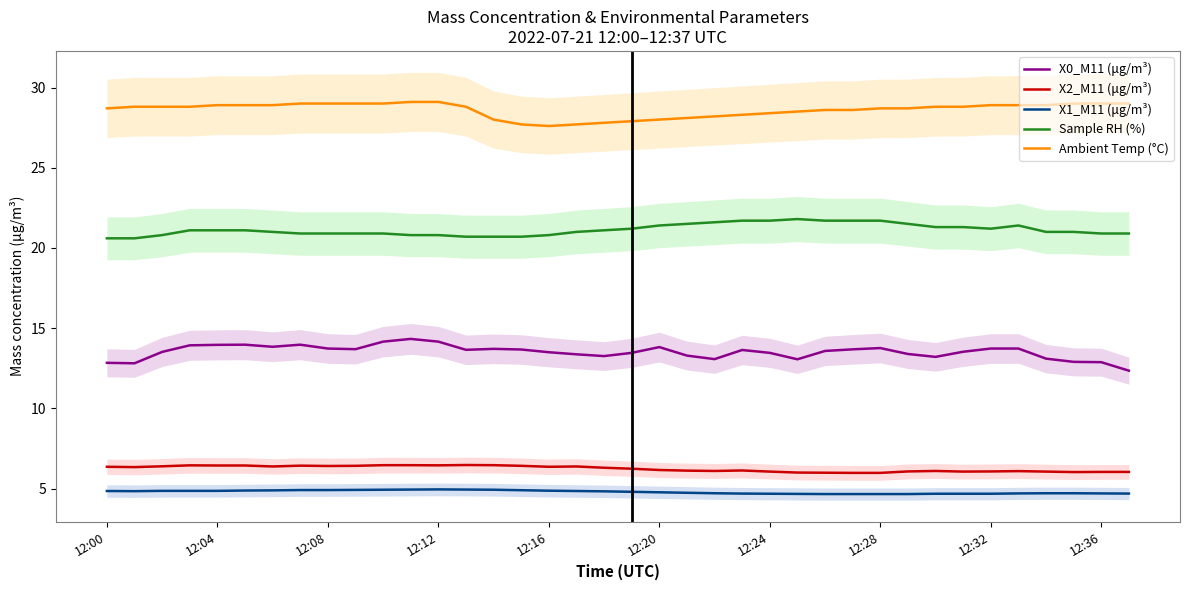

Reading right to left, extract all data points from this chart.

X0_M11 (μg/m³): 12.3	12.9	12.9	13.1	13.7	13.7	13.5	13.2	13.4	13.8	13.7	13.6	13.1	13.5	13.6	13.1	13.3	13.8	13.5	13.3	13.4	13.5	13.7	13.7	13.7	14.2	14.3	14.2	13.7	13.7	14.0	13.8	14.0	14.0	13.9	13.5	12.8	12.8
X2_M11 (μg/m³): 6.0	6.0	6.0	6.1	6.1	6.1	6.1	6.1	6.1	6.0	6.0	6.0	6.0	6.1	6.1	6.1	6.1	6.2	6.2	6.3	6.4	6.4	6.4	6.5	6.5	6.5	6.5	6.5	6.4	6.4	6.4	6.4	6.4	6.4	6.5	6.4	6.3	6.4
X1_M11 (μg/m³): 4.7	4.7	4.7	4.7	4.7	4.7	4.7	4.7	4.7	4.7	4.7	4.7	4.7	4.7	4.7	4.7	4.7	4.8	4.8	4.8	4.8	4.9	4.9	4.9	4.9	5.0	4.9	4.9	4.9	4.9	4.9	4.9	4.9	4.9	4.9	4.9	4.8	4.8
Sample RH (%): 20.9	20.9	21.0	21.0	21.4	21.2	21.3	21.3	21.5	21.7	21.7	21.7	21.8	21.7	21.7	21.6	21.5	21.4	21.2	21.1	21.0	20.8	20.7	20.7	20.7	20.8	20.8	20.9	20.9	20.9	20.9	21.0	21.1	21.1	21.1	20.8	20.6	20.6
Ambient Temp (°C): 29.0	29.0	29.0	28.9	28.9	28.9	28.8	28.8	28.7	28.7	28.6	28.6	28.5	28.4	28.3	28.2	28.1	28.0	27.9	27.8	27.7	27.6	27.7	28.0	28.8	29.1	29.1	29.0	29.0	29.0	29.0	28.9	28.9	28.9	28.8	28.8	28.8	28.7